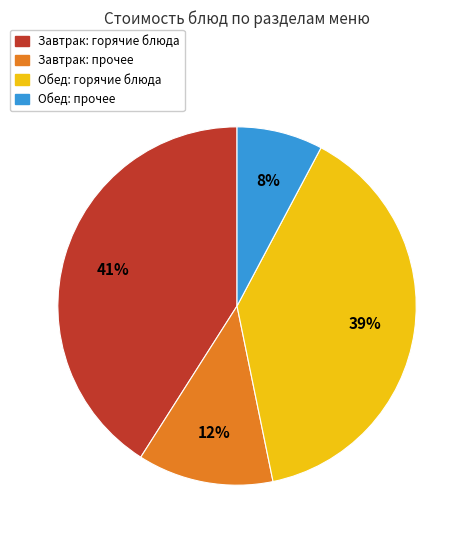

To the nearest percent, what is the difference between the largest and smallest slice percentages?

33%